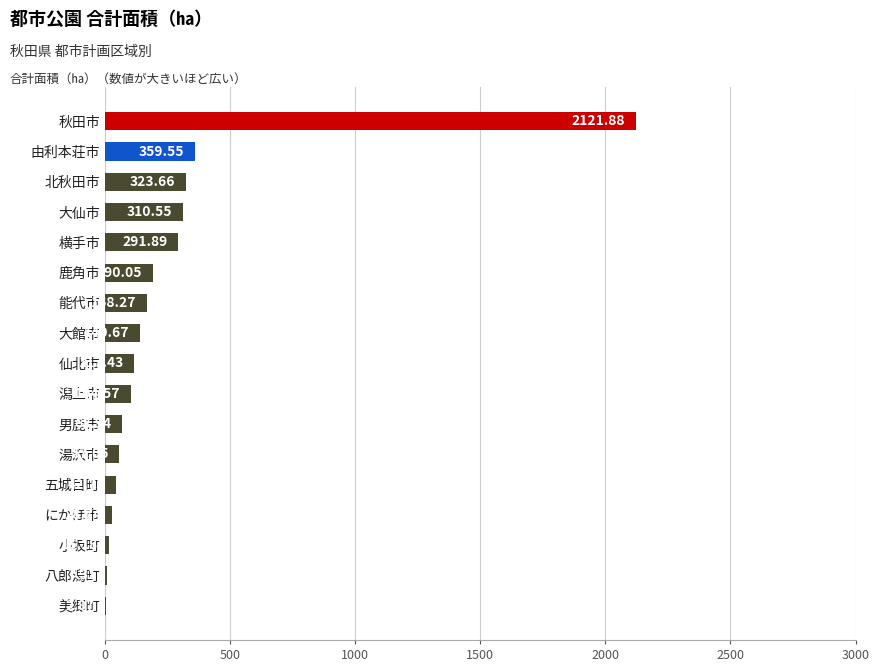

What is the sum of the values at 湯沢市 and 仙北市?

174.5